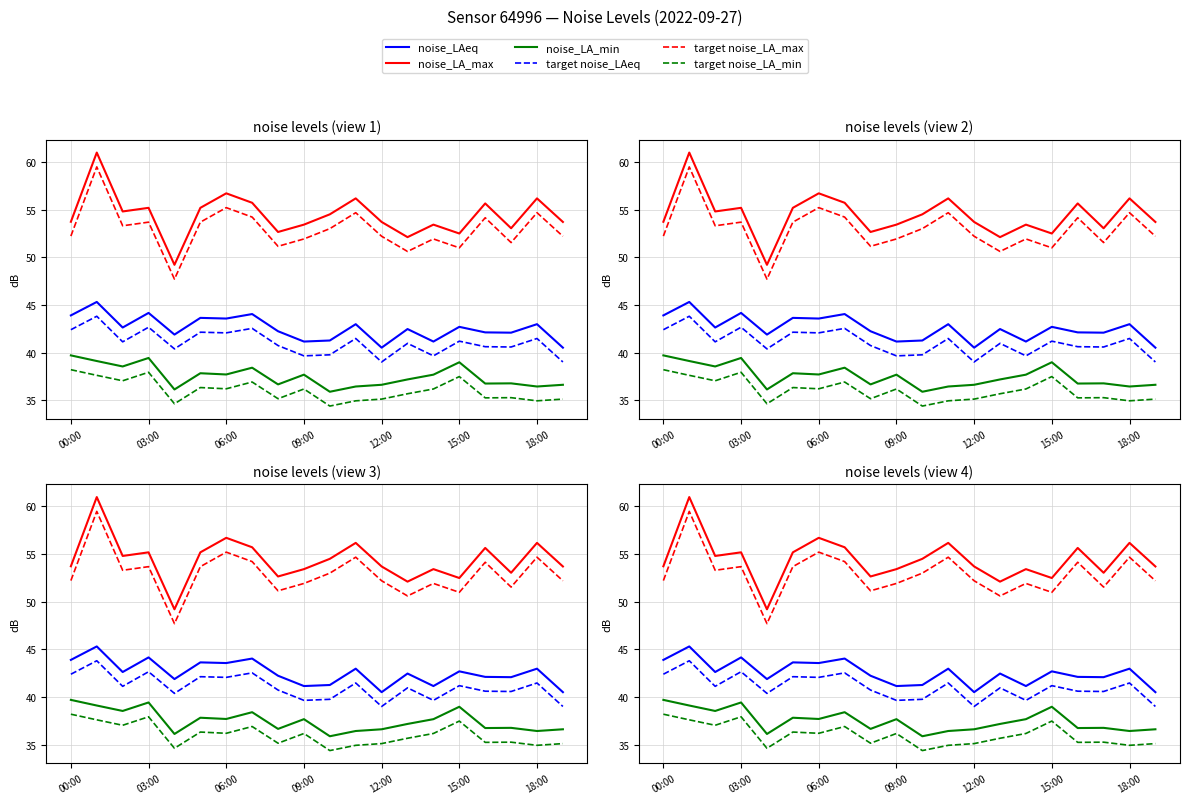

What is the label of the 18th point from the left?

17